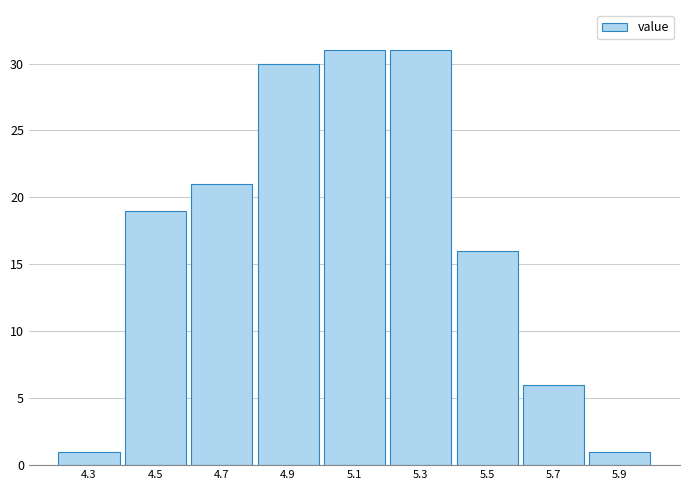

How tall is the bar that spans 4.4 to 4.6 on the x-axis? The values are not printed on the chart, so give them approximately, as read against the axis.

19